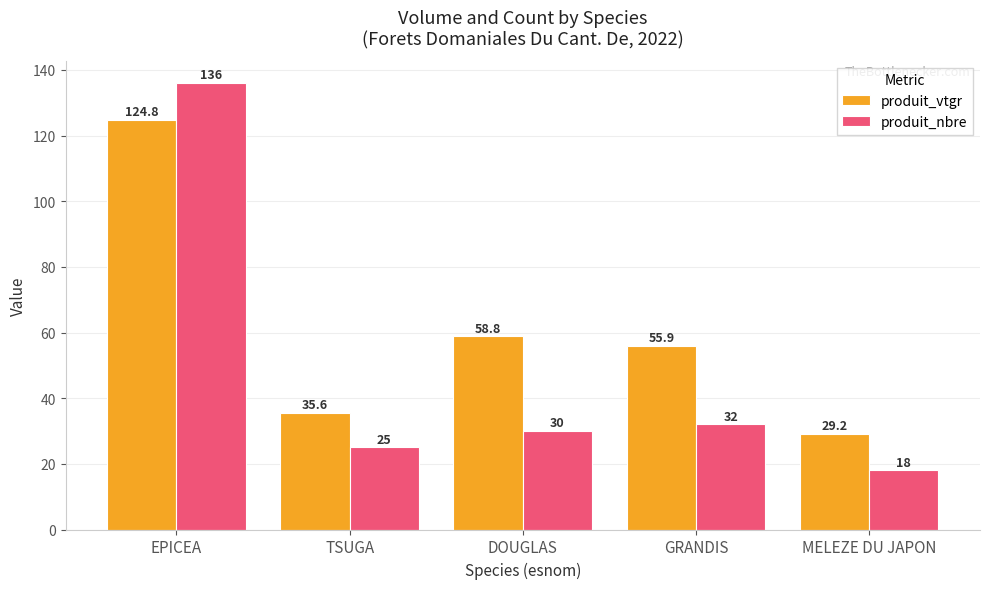

Rank the series at MELEZE DU JAPON from lowest to highest value.

produit_nbre, produit_vtgr